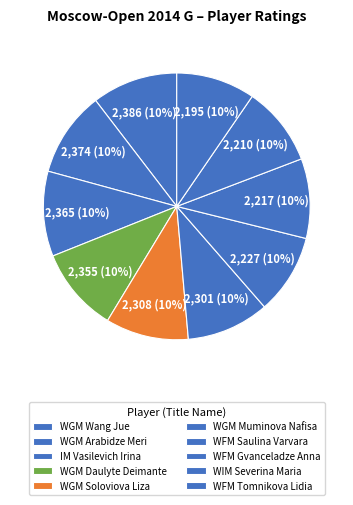

How many slices are in this pie chart?

10